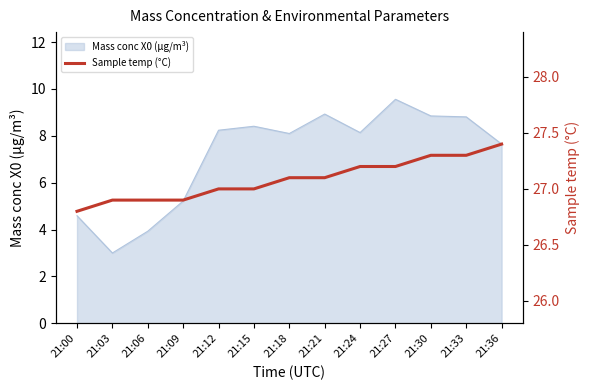

At which label does Mass conc X0 (μg/m³) reach its peak?

21:27